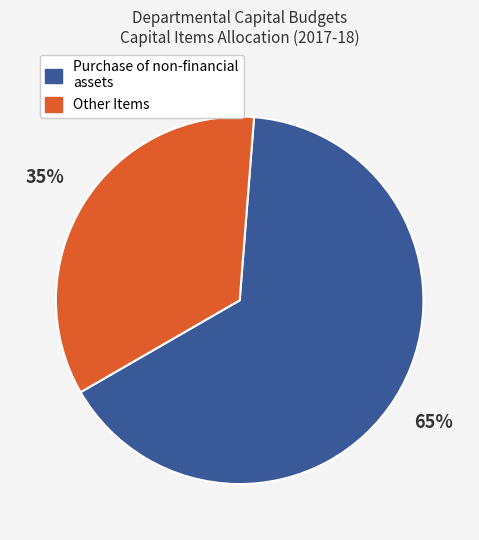

Is there any slice that represents more than half of the pie?

Yes